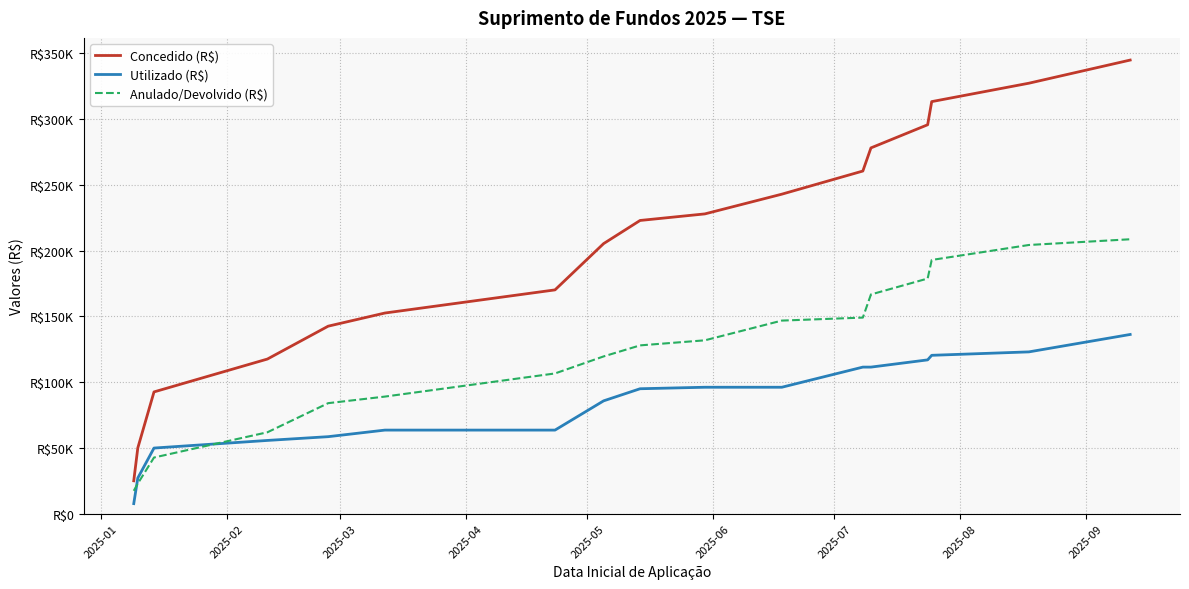

Where do Anulado/Devolvido (R$) and Utilizado (R$) first cross each other?

2025-01 and 2025-02